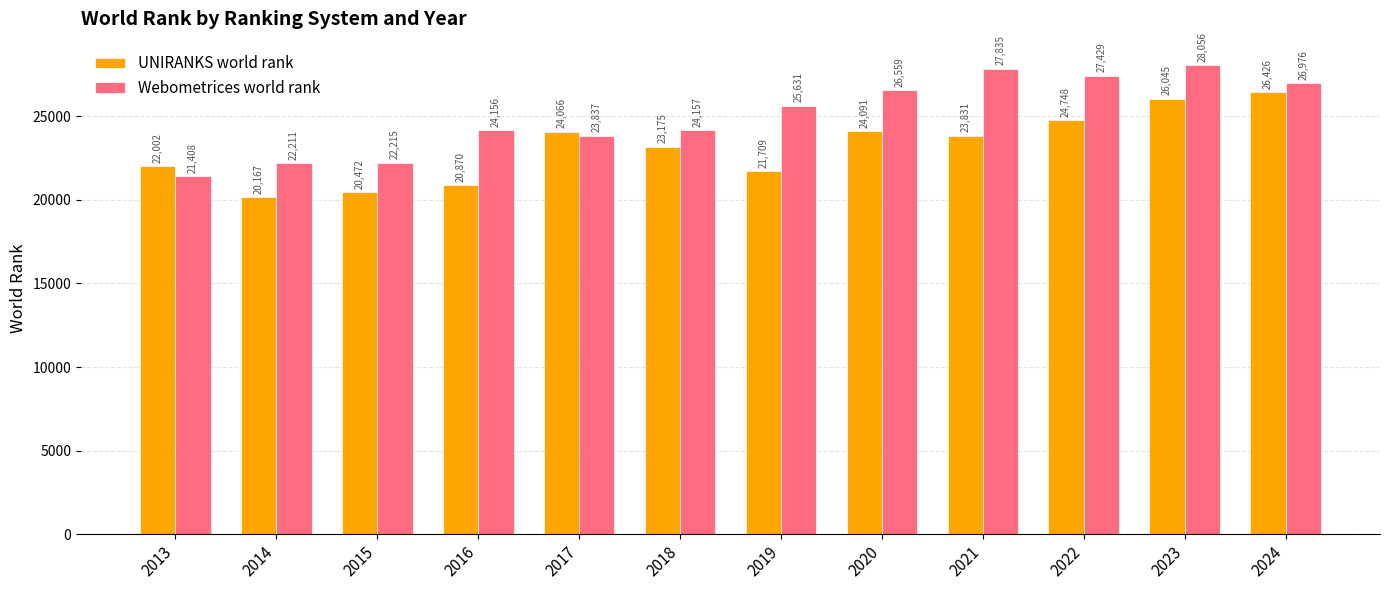

How many distinct data groups are displayed?

2